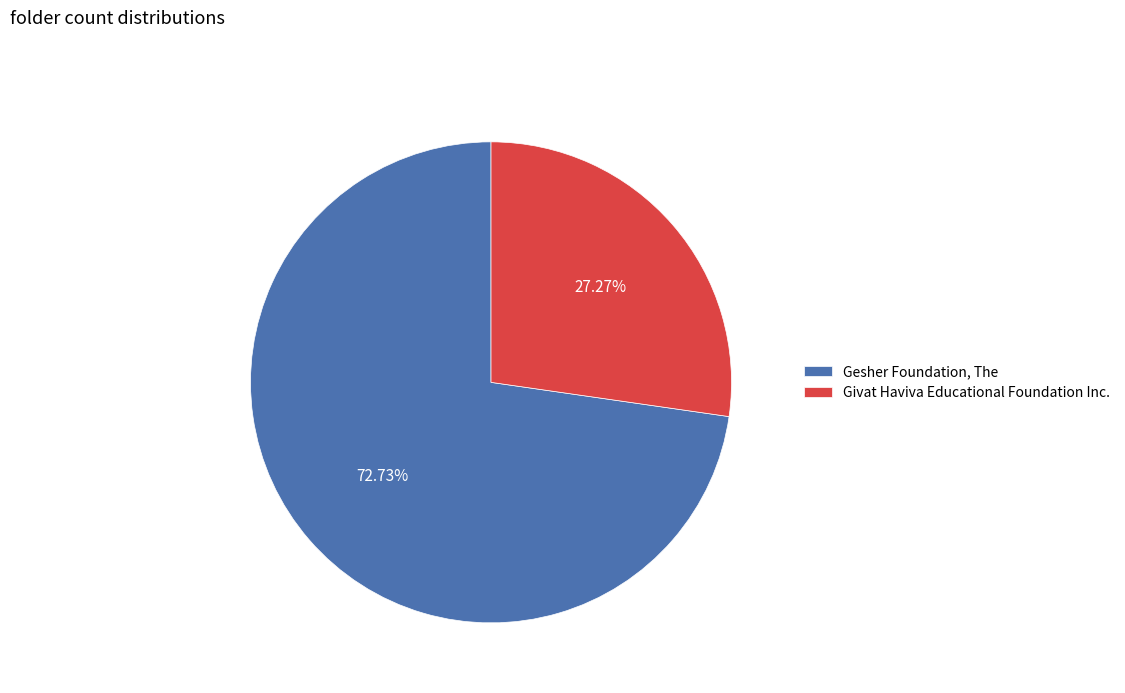

How many segments does this pie chart have?

2